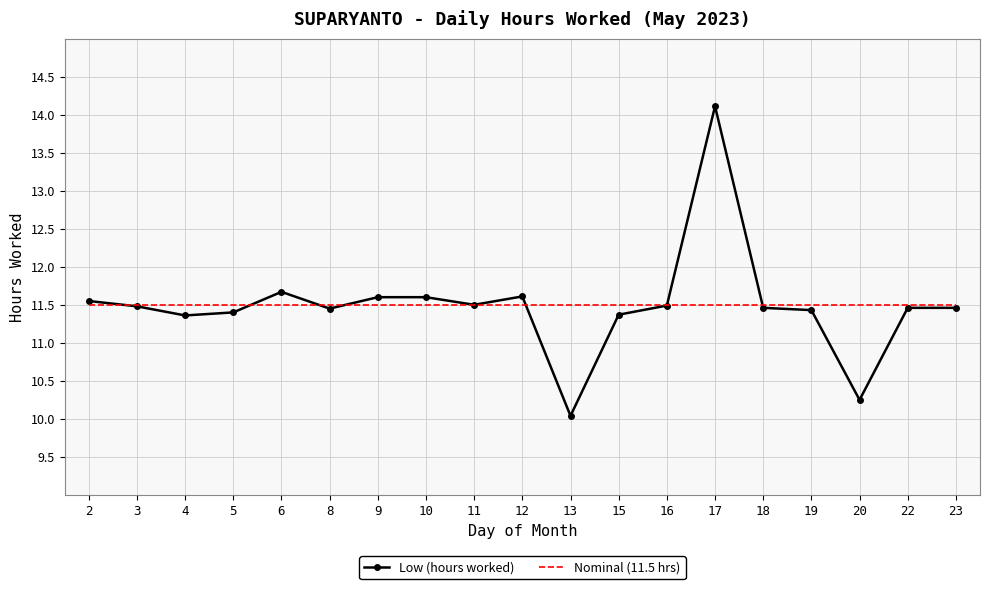

Is the value of Low (hours worked) at 15 greater than the value of Nominal (11.5 hrs) at 17?

No